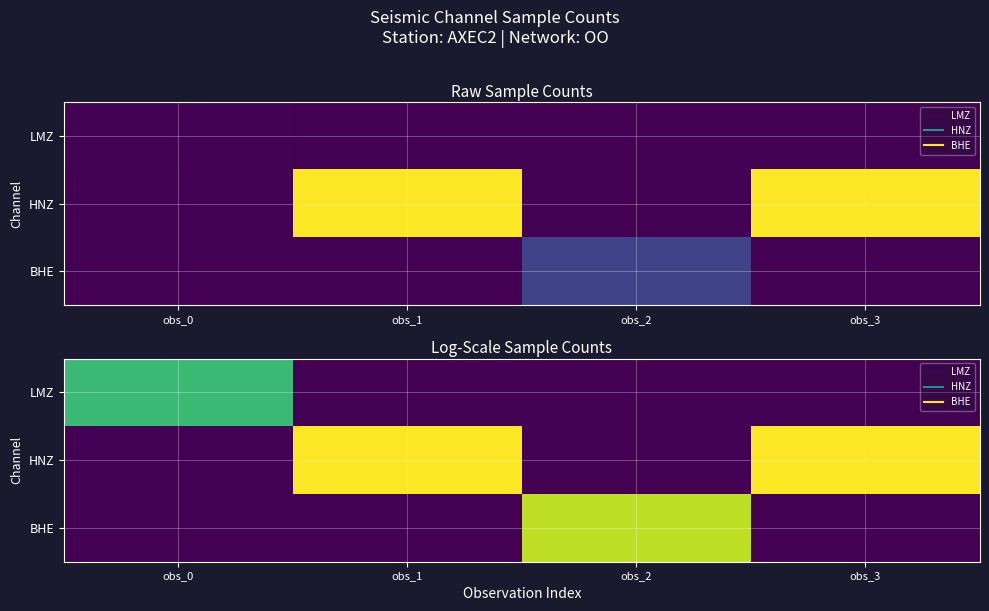

Is the value of HNZ at obs_2 greater than the value of BHE at obs_0?

No